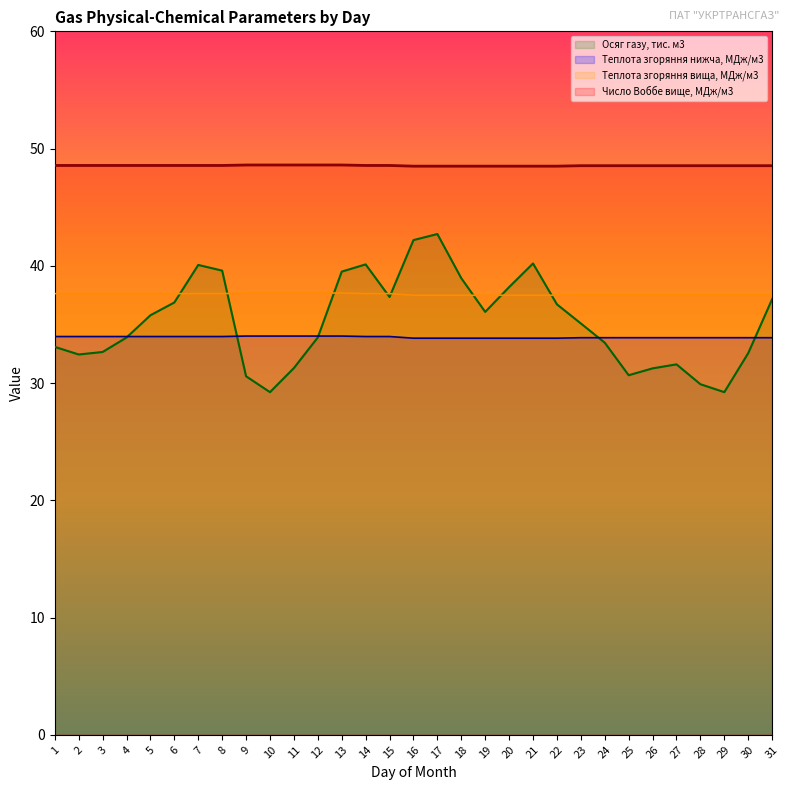

After their last crossing, which series has the higher values: Осяг газу, тис. м3 or Теплота згоряння нижча, МДж/м3?

Осяг газу, тис. м3